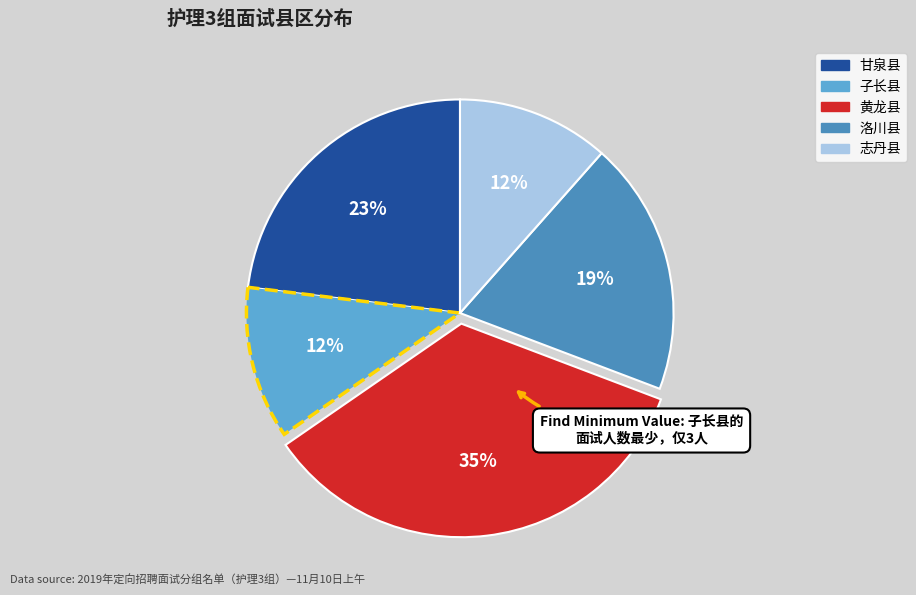

True or false: 洛川县 accounts for 9% of the total.

False